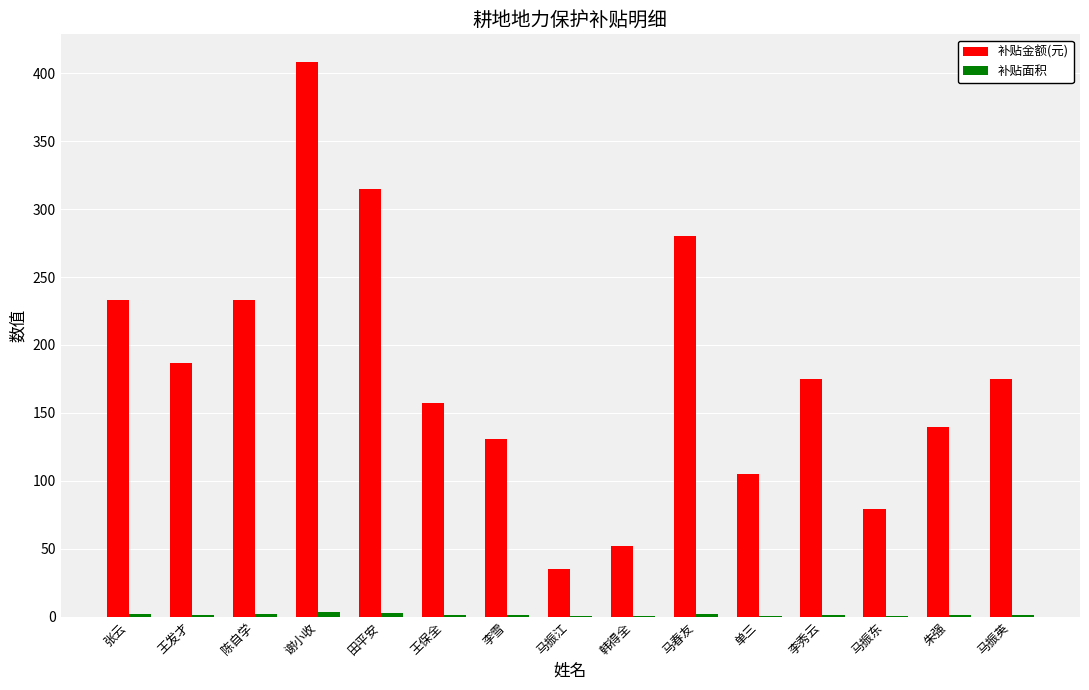

Between 陈自学 and 马振江, which series saw the biggest shift?

补贴金额(元)